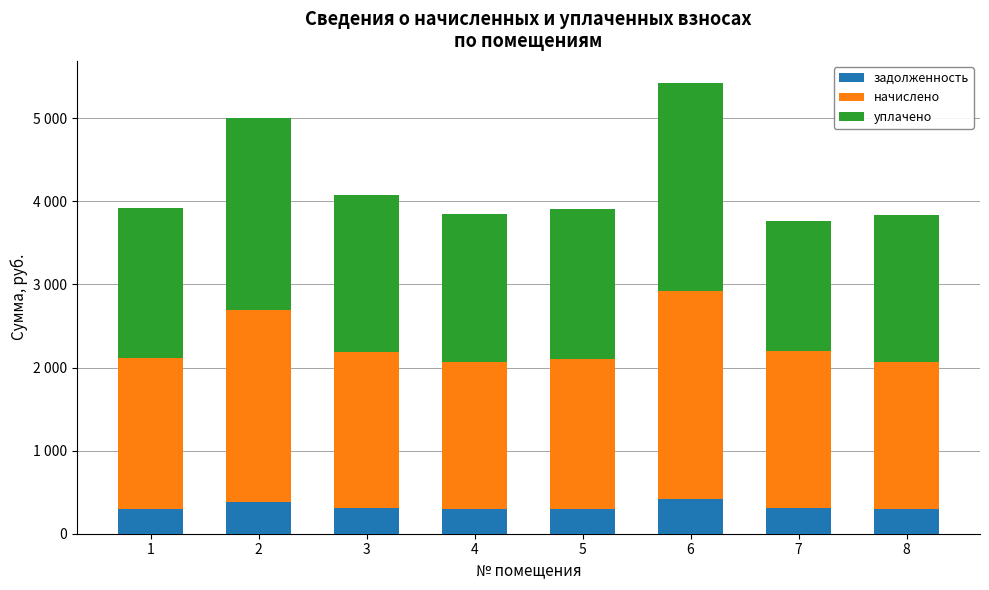

What are all the series names shown in the legend?

задолженность, начислено, уплачено